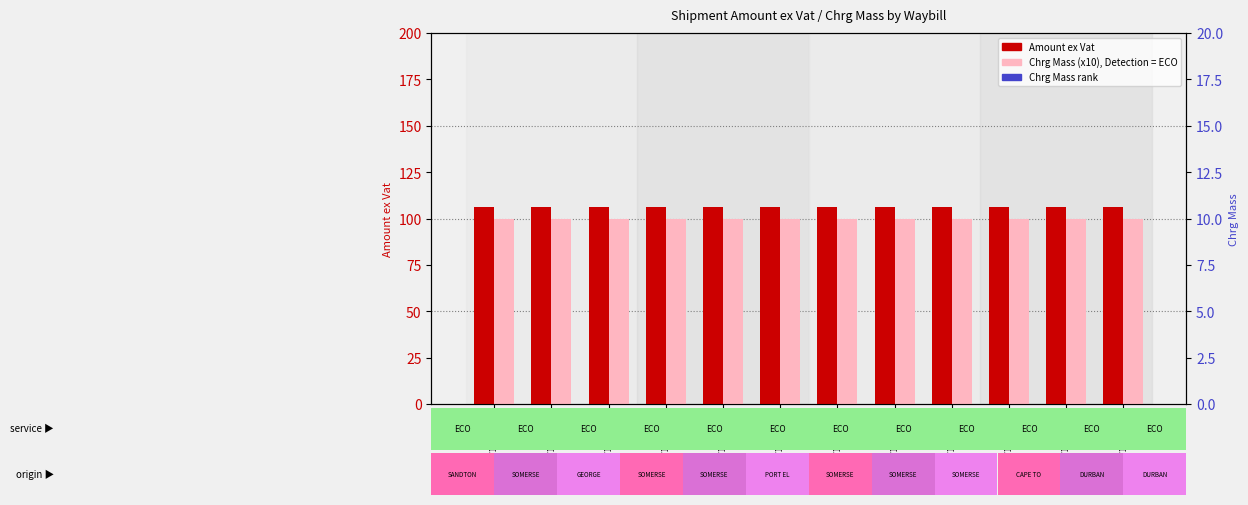

What are all the series names shown in the legend?

Amount ex Vat, Chrg Mass (x10), Chrg Mass rank